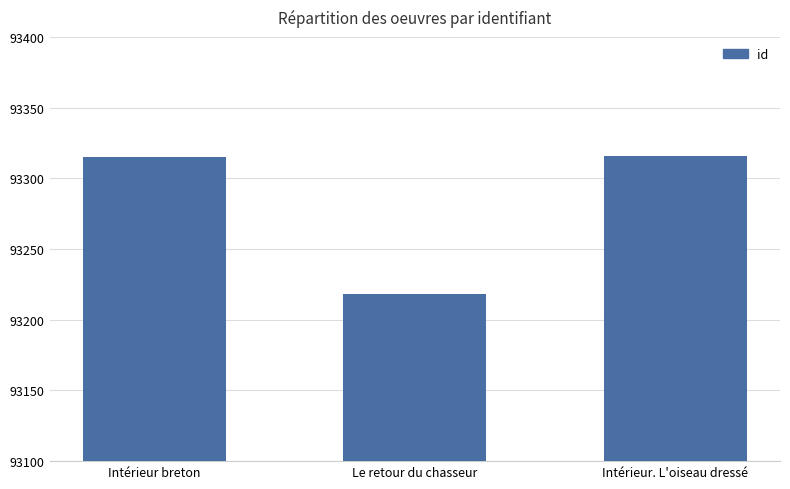

What is the change in value from Intérieur breton to Le retour du chasseur?

-97